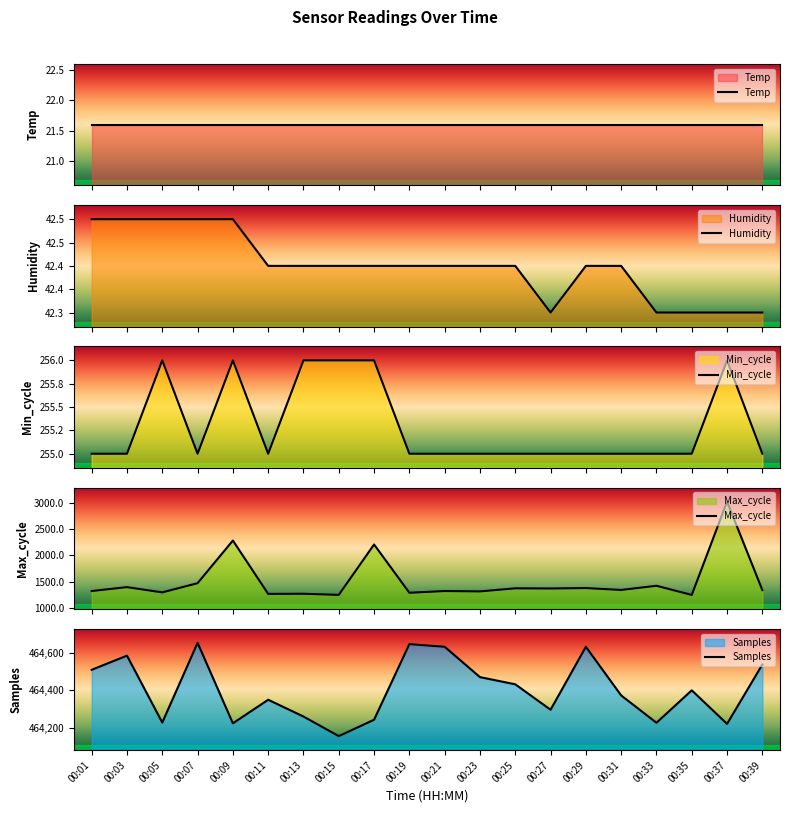

What is the minimum value shown in the chart?

21.6